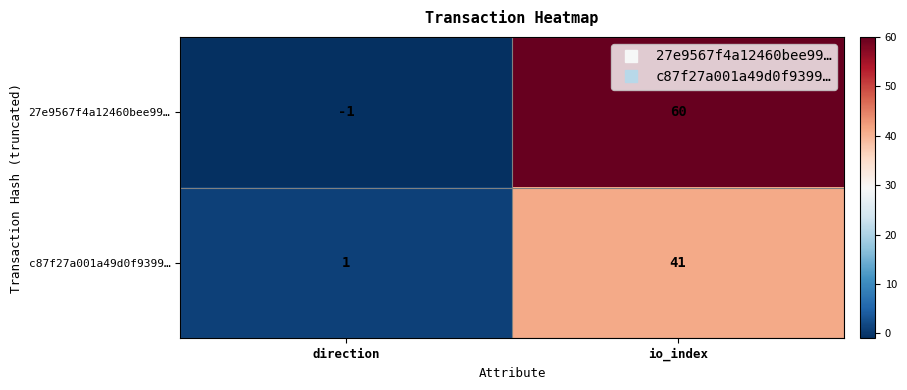

What is the maximum value shown in the chart?

60